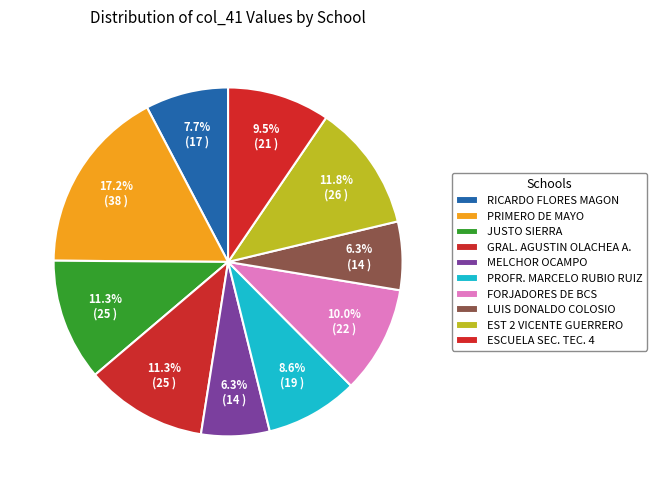

Is it true that GRAL. AGUSTIN OLACHEA A. is 11% of the pie?

True